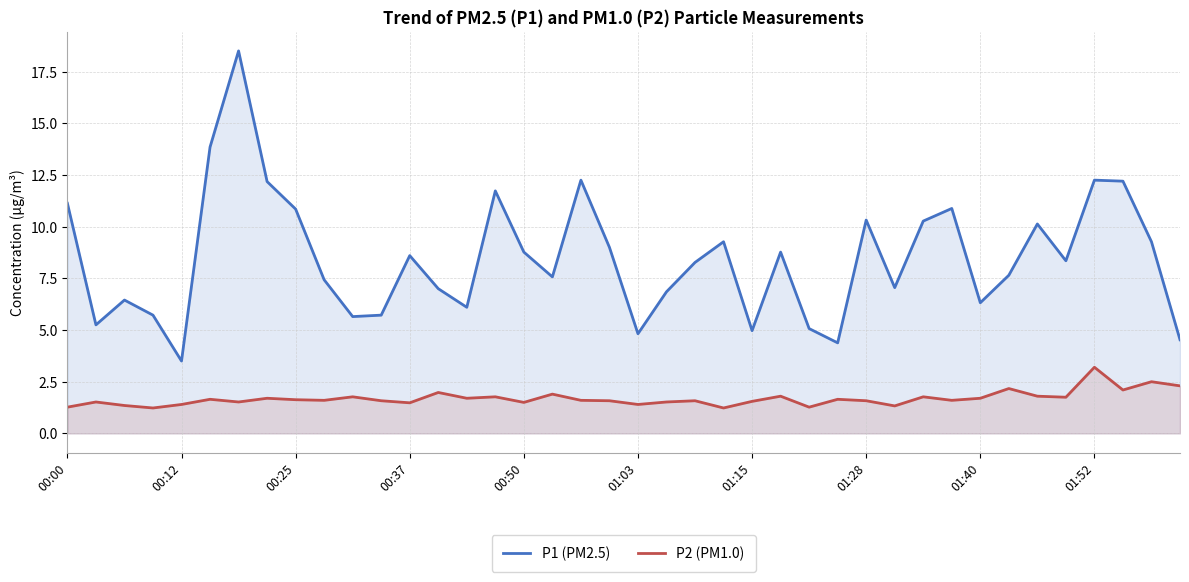

What position from the right is 23?

17